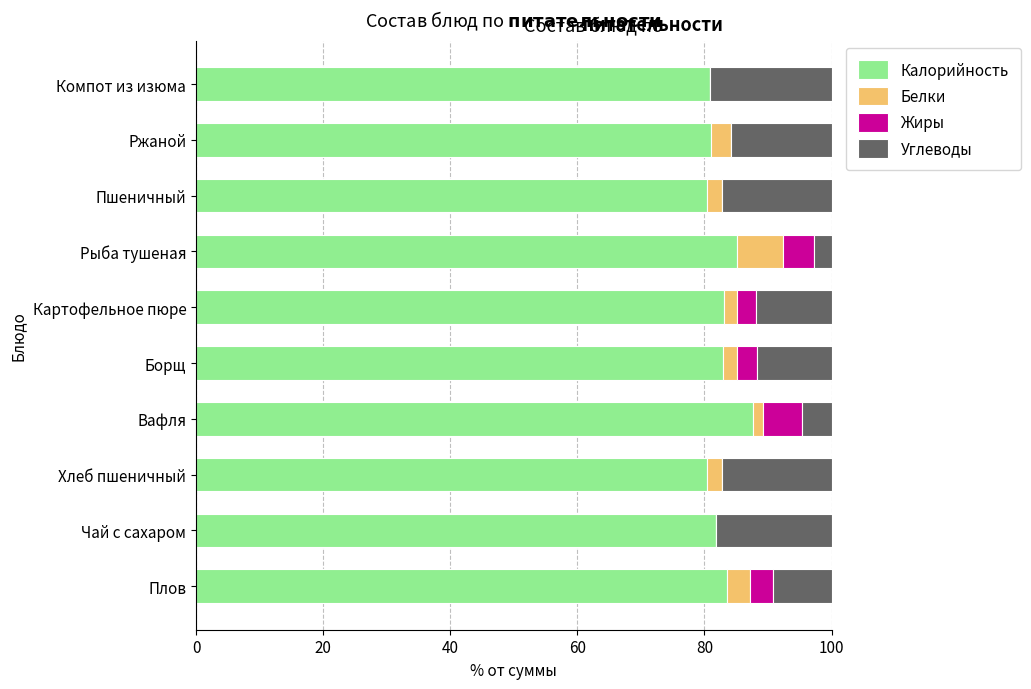

What is the maximum value for Калорийность?

87.7